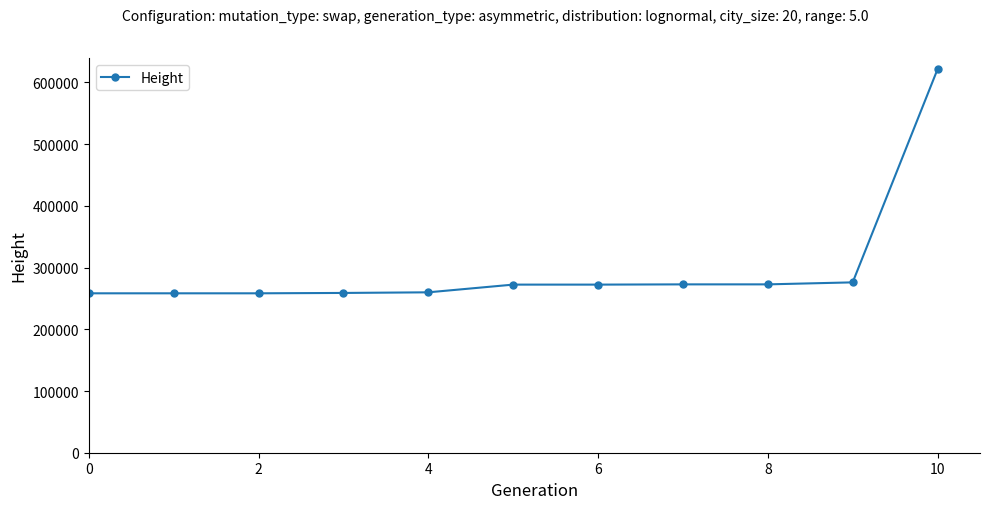

What is the difference between the second highest and second lowest values?

17734